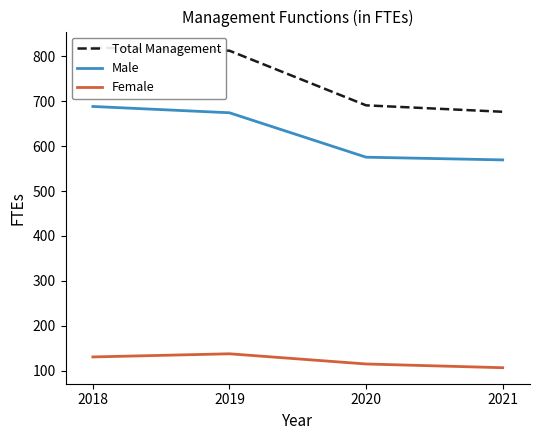

What is the sum of all Male values?

2506.4